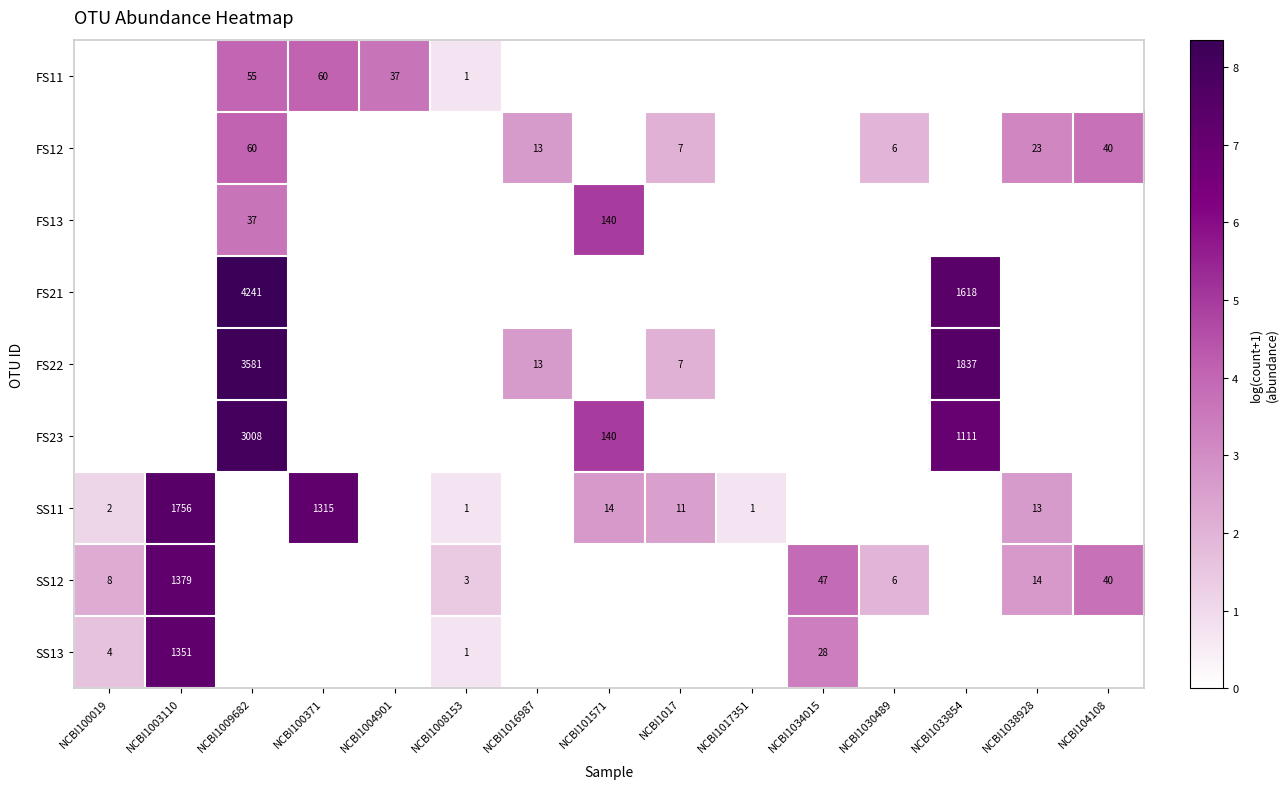

The FS21 series shows 2861 at NCBI1033854. True or false?

False